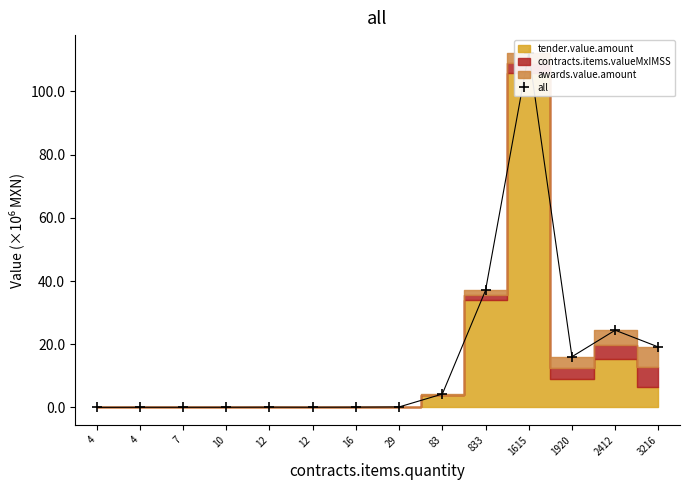

What is the average value?

15.3